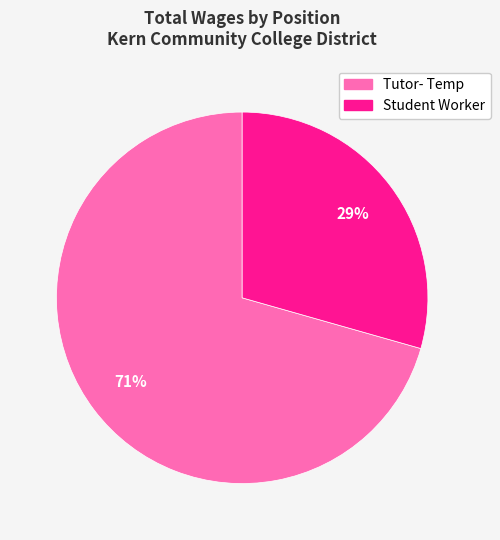

Which category has the smallest portion of the pie?

Student Worker